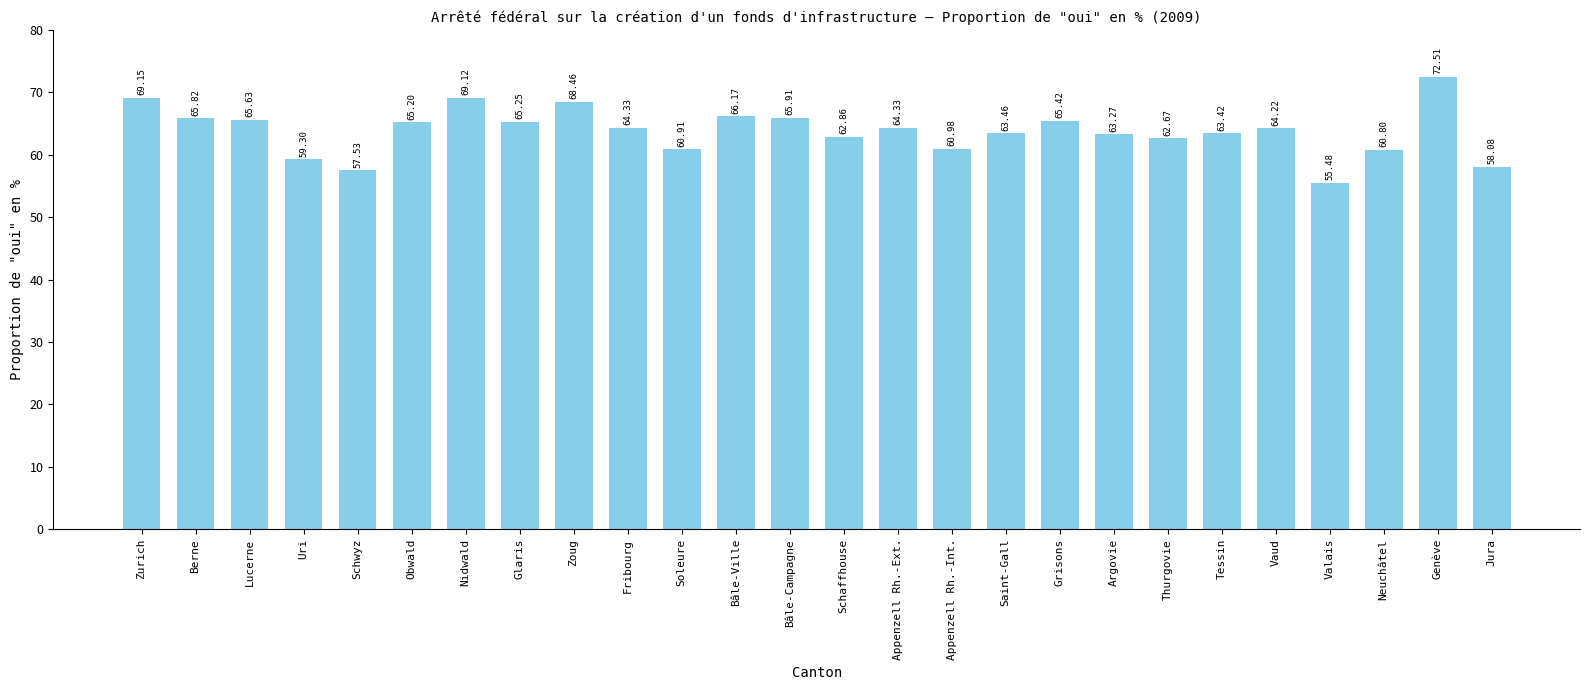

What is the sum of all values?

1660.3